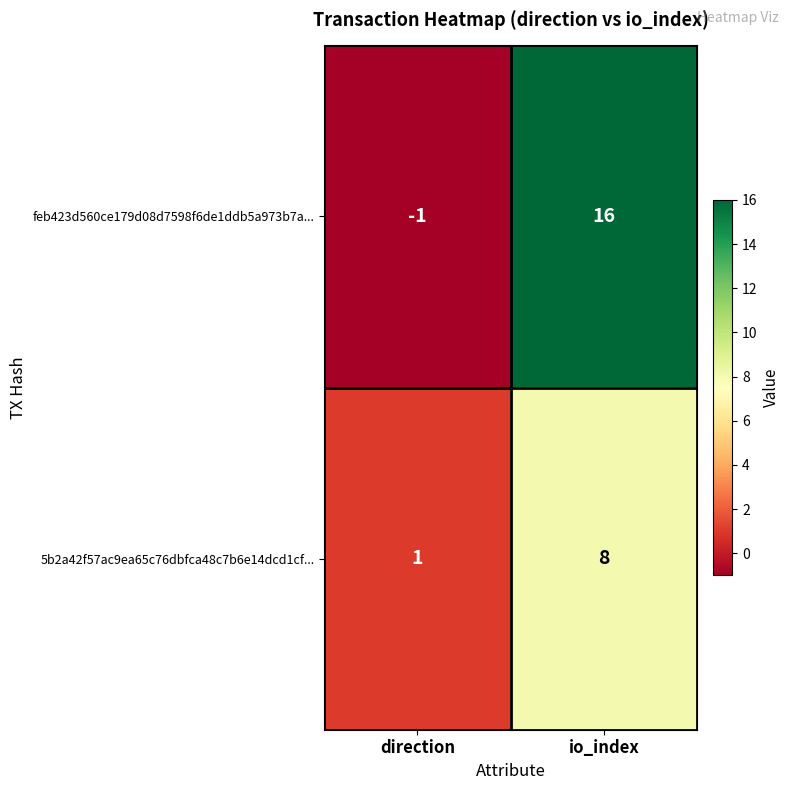

How many values in the 5b2a42f57ac9ea65c76dbfca48c7b6e14dcd1cf... series are below 8?

1